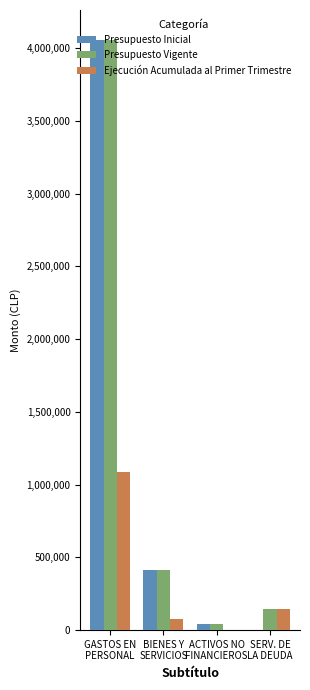

What is the spread (max minus min) of values at BIENES Y
SERVICIOS?

337954